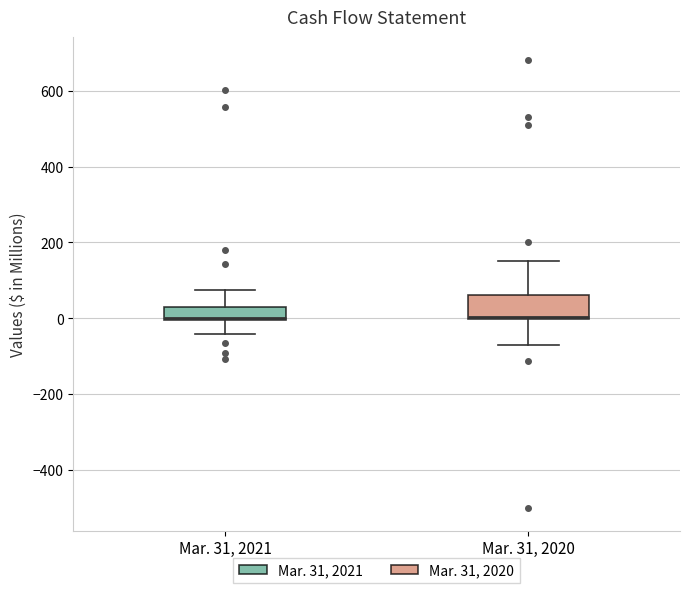

Reading left to right, read every box against the y-axis: the position of its median line, the range the box covers, and the ends of its whiskers. The values are not printed on the chart, so give them approximately, as read against the axis.

Mar. 31, 2021: median 0 (drawn on the box's lower edge), box 0 to 40, whiskers -40 to 80
Mar. 31, 2020: median 0 (drawn on the box's lower edge), box 0 to 60, whiskers -60 to 160